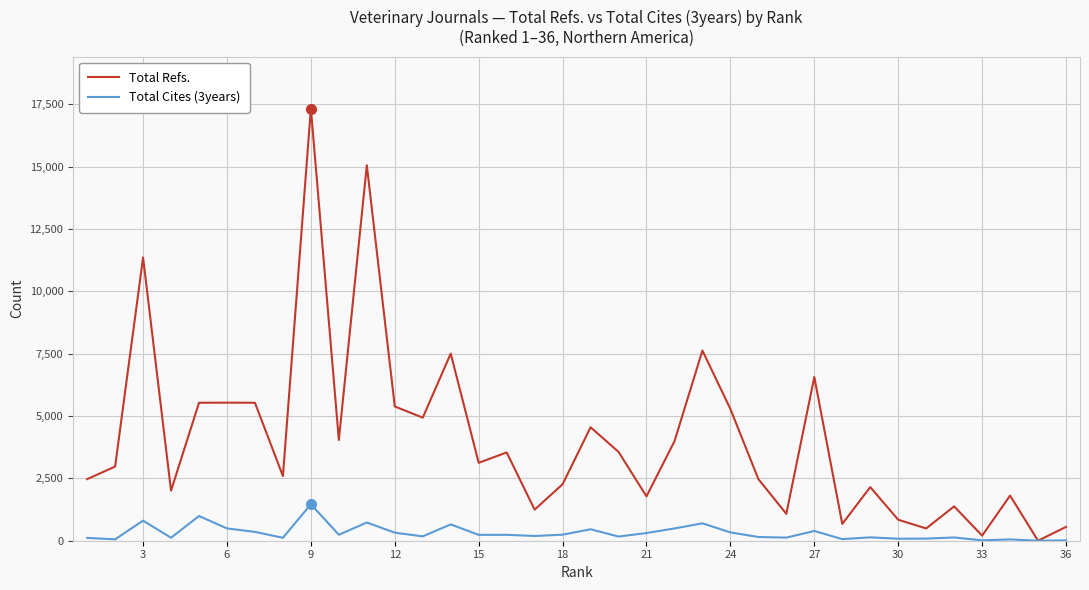

True or false: Total Refs. and Total Cites (3years) cross at least once.

False